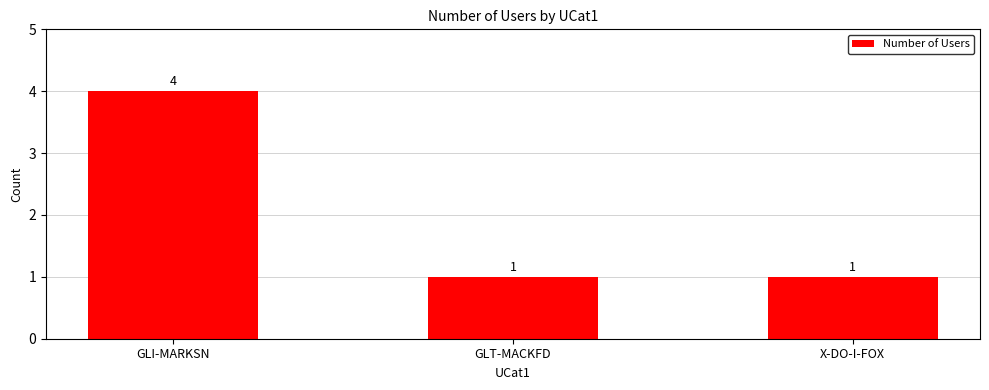

How many series are shown in this chart?

1